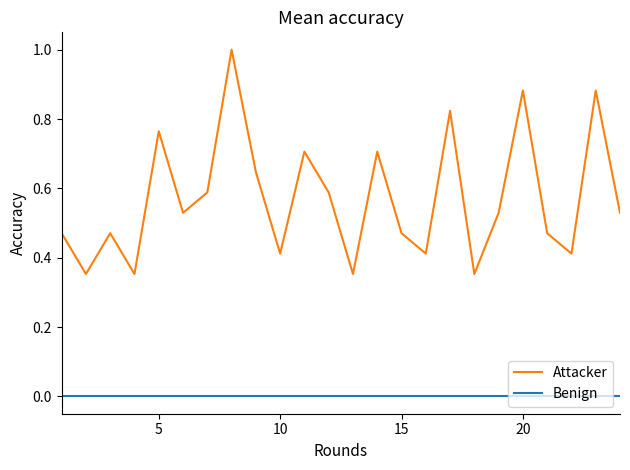

What is the greatest value displayed?

1.0